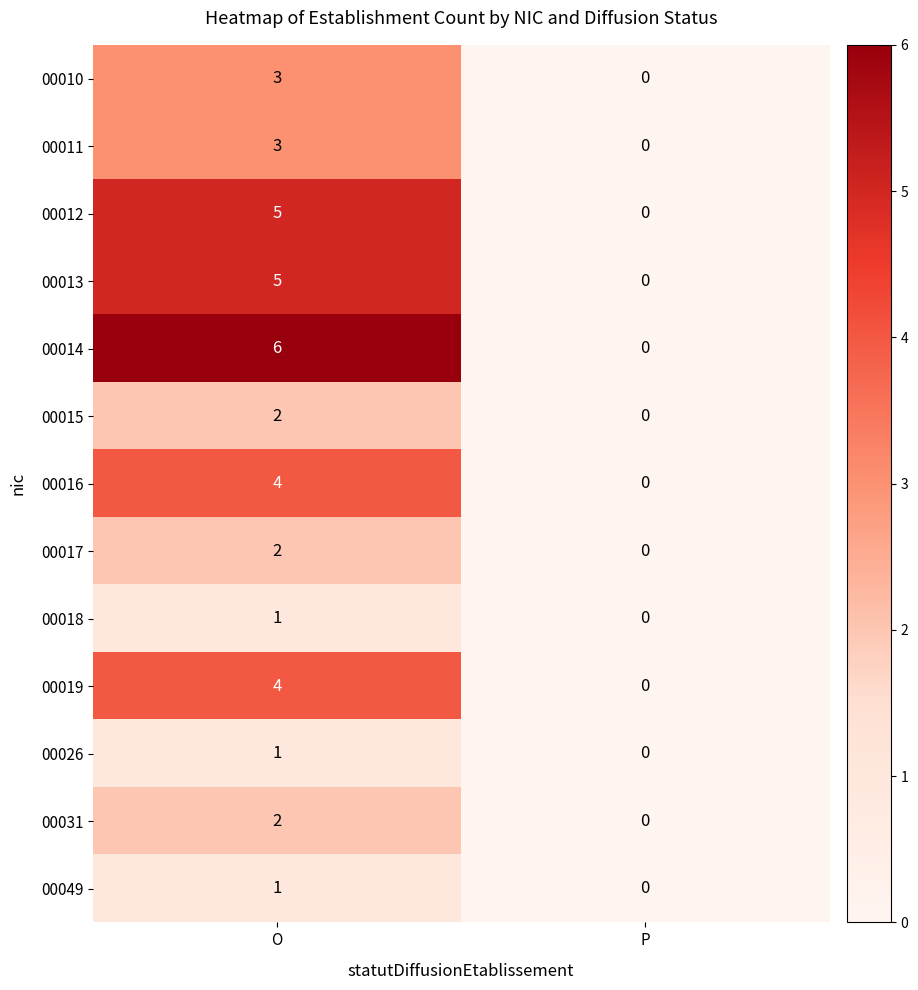

What is the approximate value of 00011 at O?

3